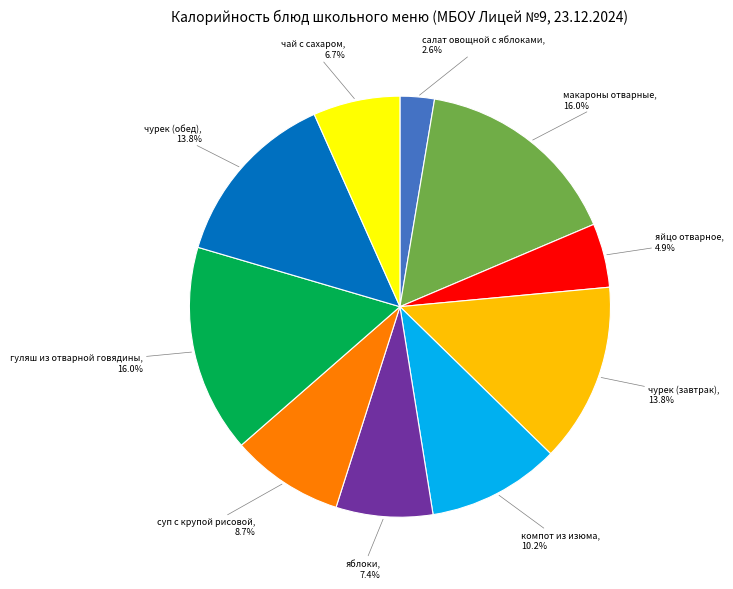

To the nearest percent, what is the average slice percentage?

10%